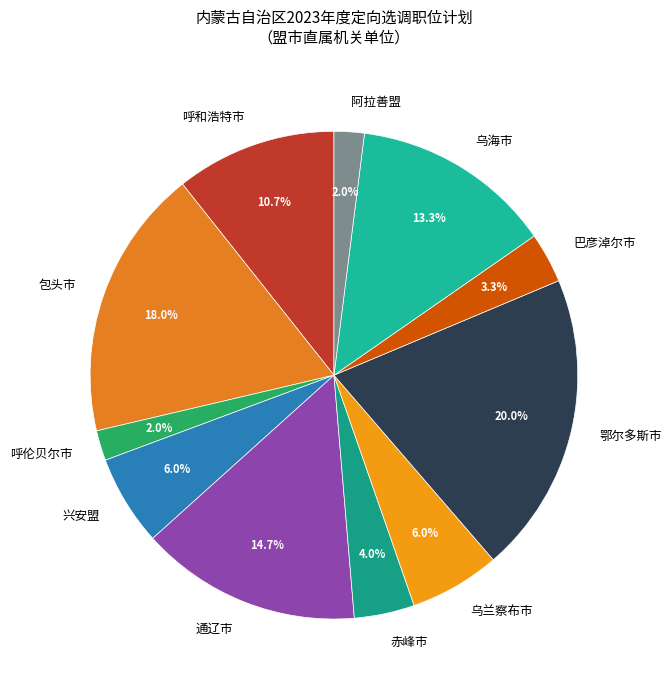

Combined, what portion of the pie is 通辽市 and 阿拉善盟?

16.7%